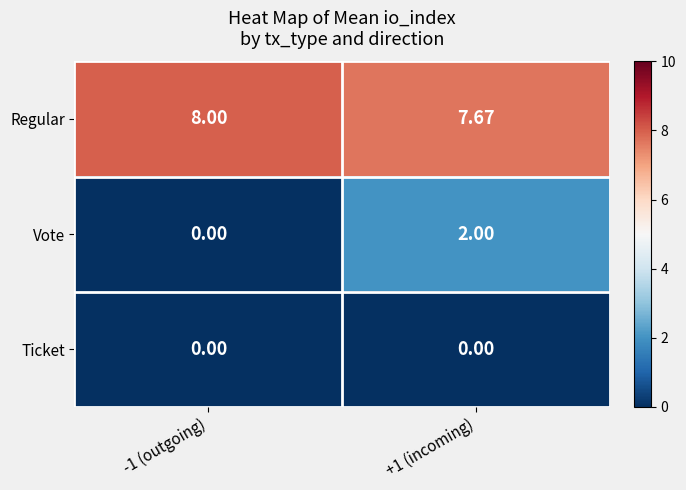

Which series has the widest spread of values?

Vote